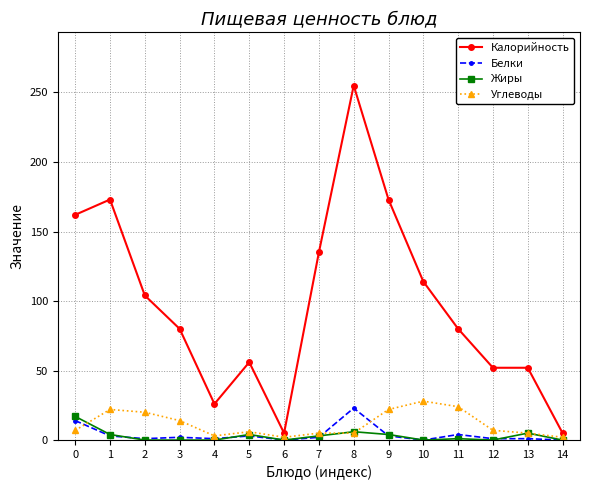

True or false: Белки and Калорийность cross at least once.

False